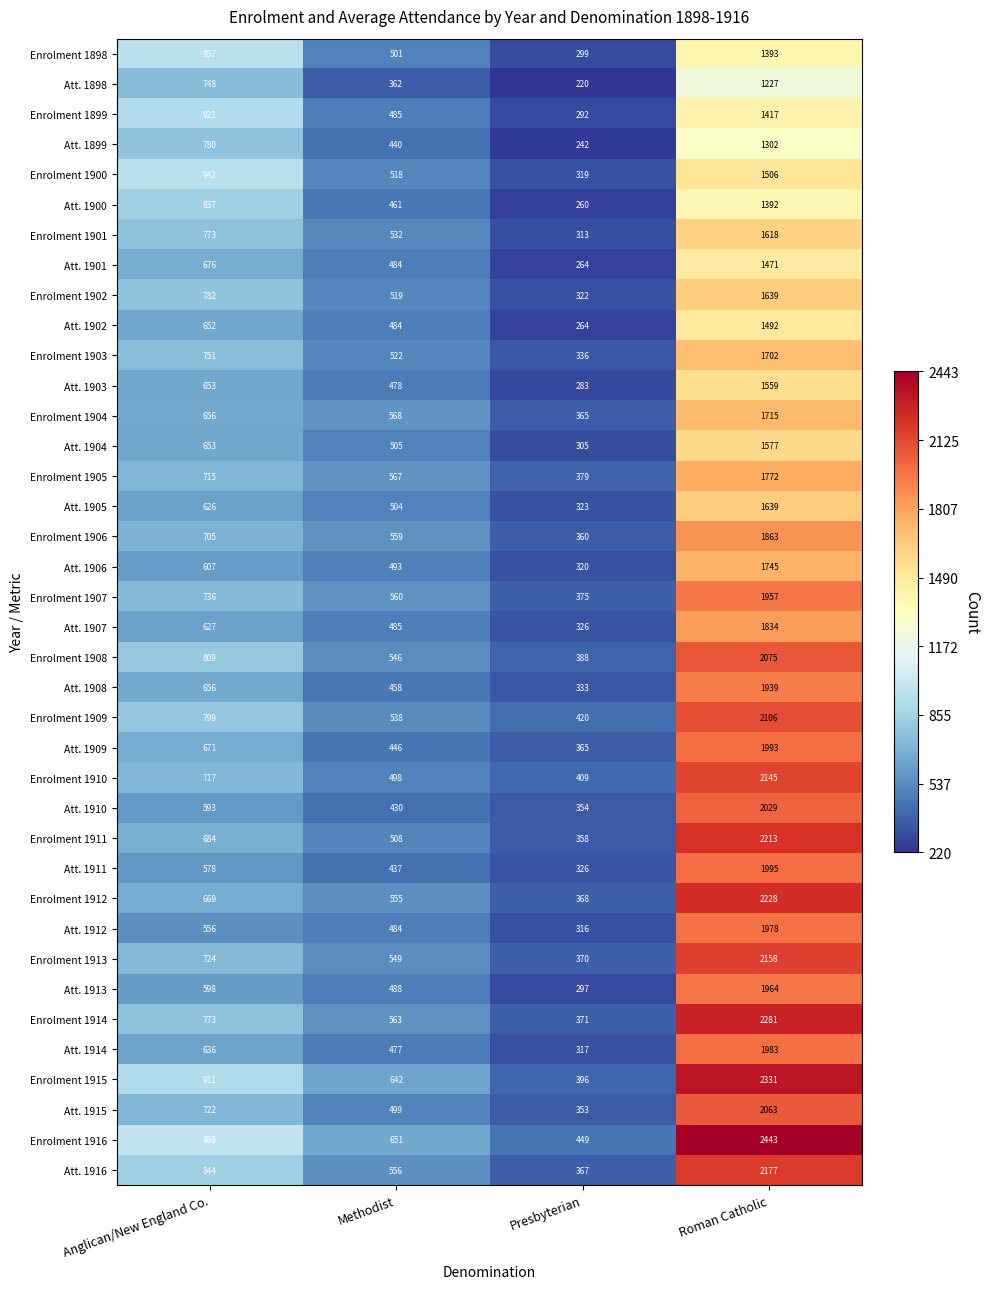

Which series has the widest spread of values?

Enrolment 1916